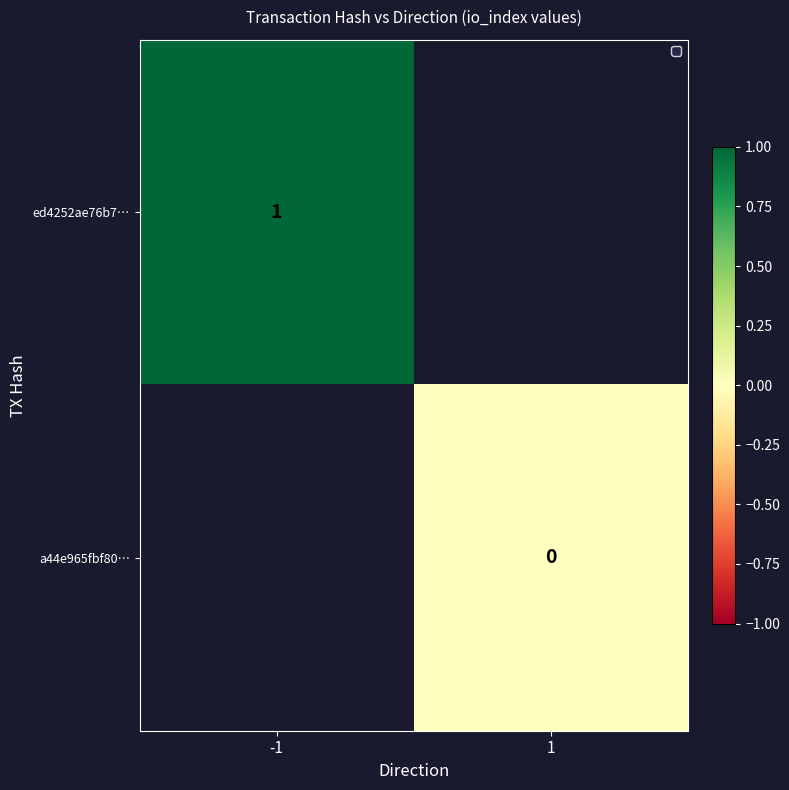

Is the value of a44e965fbf80… at 1 greater than the value of ed4252ae76b7… at -1?

No